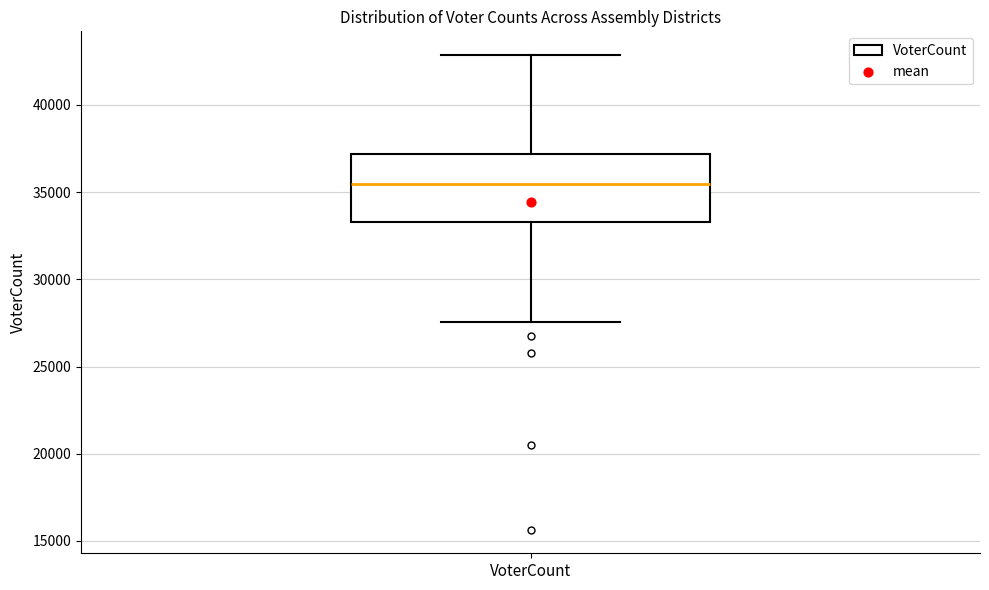

Read this box plot against the y-axis: the position of the median line, the range covered by the box, and the ends of both whiskers. The values are not printed on the chart, so give them approximately, as read against the axis.

median 35500, box 33500 to 37000, whiskers 27500 to 43000